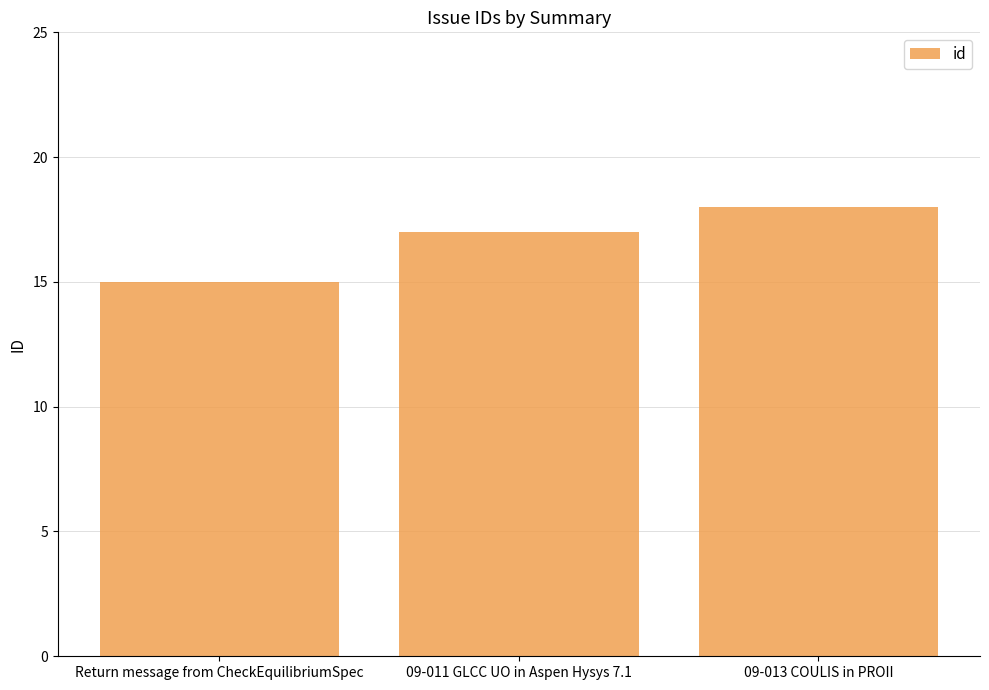

How many data points are less than 17?

1